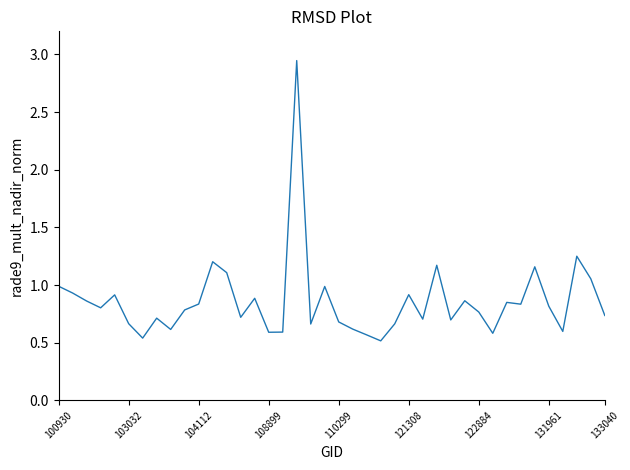

Which has a higher value, 100930 or 133040?

100930